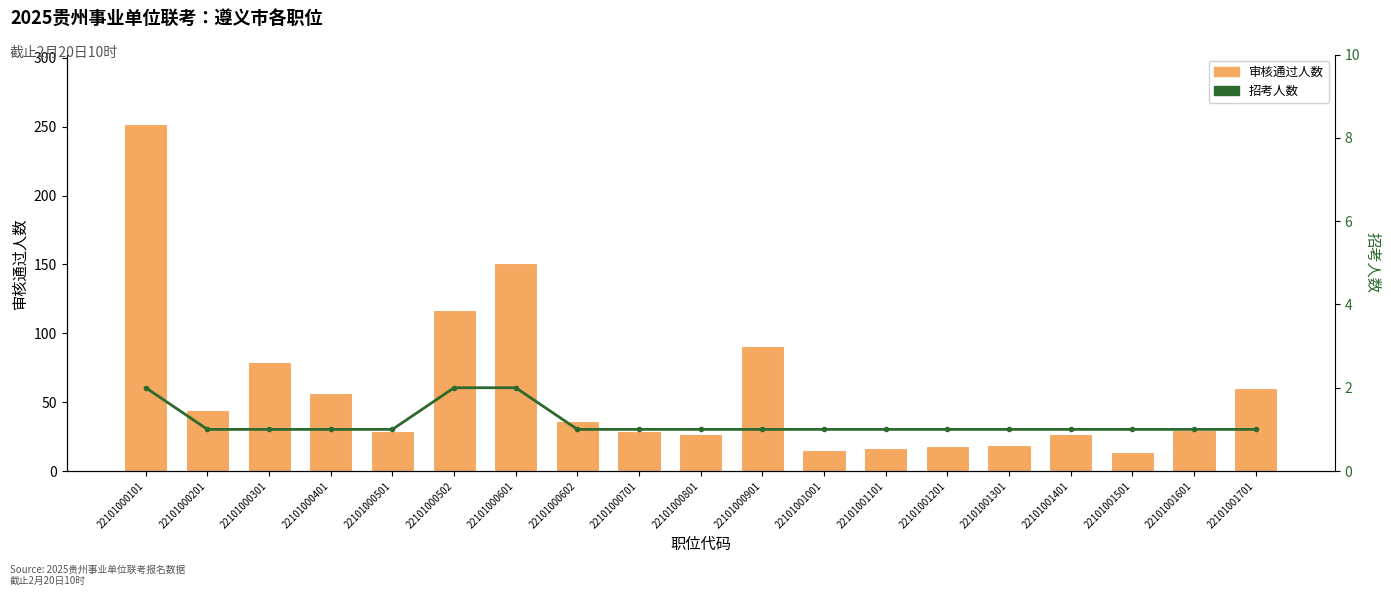

The value of 审核通过人数 at 22101000502 is 117. True or false?

True